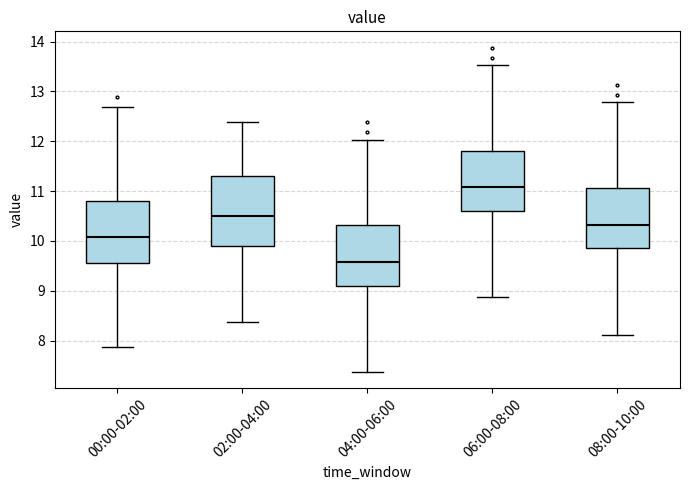

Where does the upper whisker of the box for 02:00-04:00 end on the y-axis? The values are not printed on the chart, so give them approximately, as read against the axis.

12.4